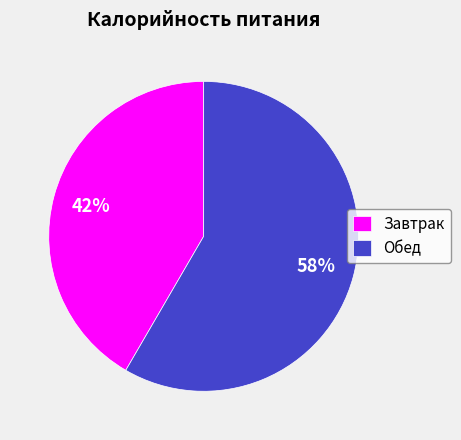

To the nearest percent, what is the combined percentage of Завтрак and Обед?

100%